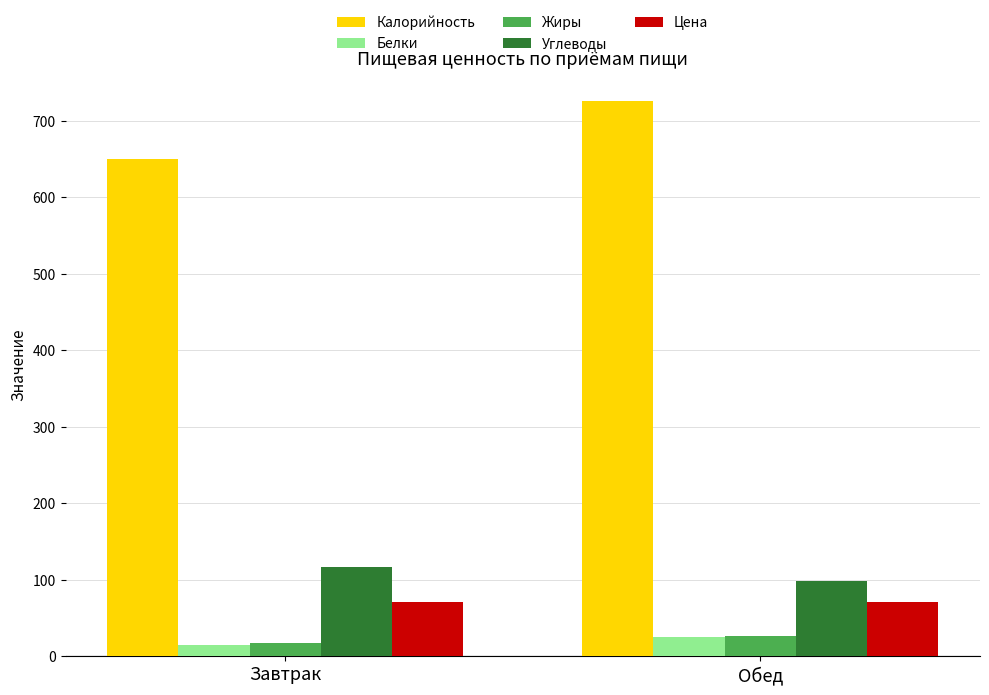

How many bars are there in each group?

5